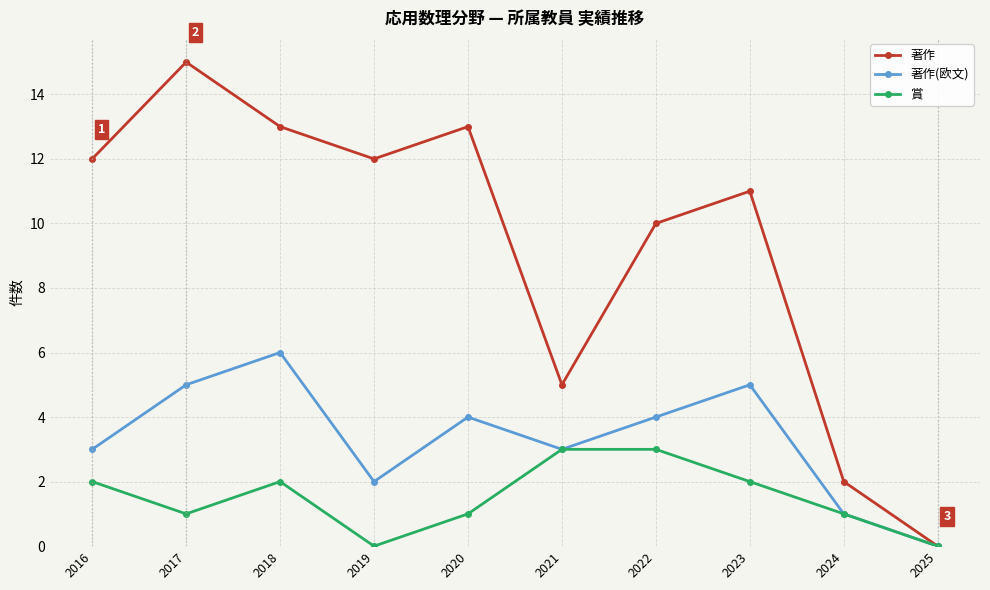

Reading right to left, transcribe all the data shown in this chart.

著作: 2025=0	2024=2	2023=11	2022=10	2021=5	2020=13	2019=12	2018=13	2017=15	2016=12
著作(欧文): 2025=0	2024=1	2023=5	2022=4	2021=3	2020=4	2019=2	2018=6	2017=5	2016=3
賞: 2025=0	2024=1	2023=2	2022=3	2021=3	2020=1	2019=0	2018=2	2017=1	2016=2